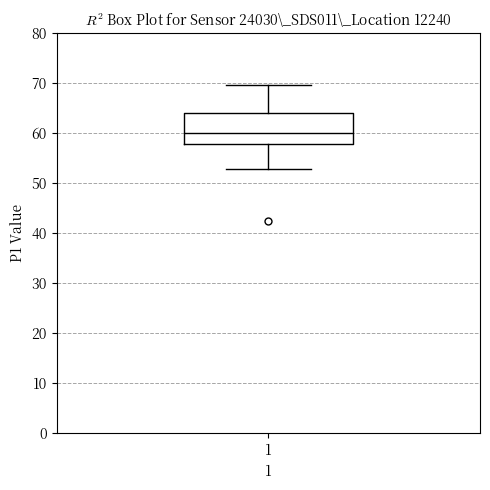

Transcribe this box plot: give where the median line is, the range the box spans, and where the two whiskers end, as read against the y-axis. The values are not printed on the chart, so give them approximately, as read against the axis.

median 60, box 58 to 64, whiskers 53 to 70